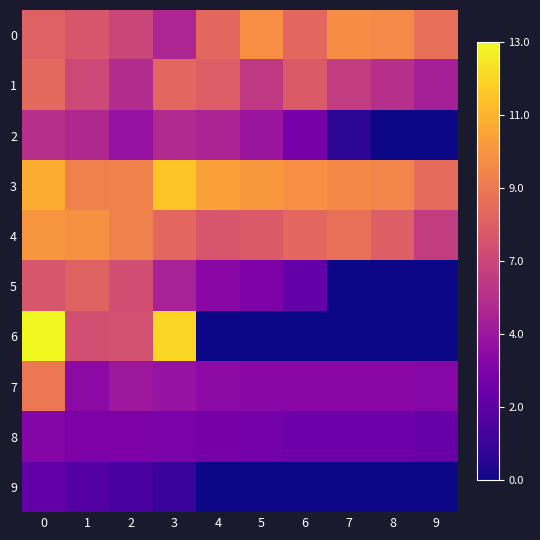

At how many categories does at least one series exceed 12?

2